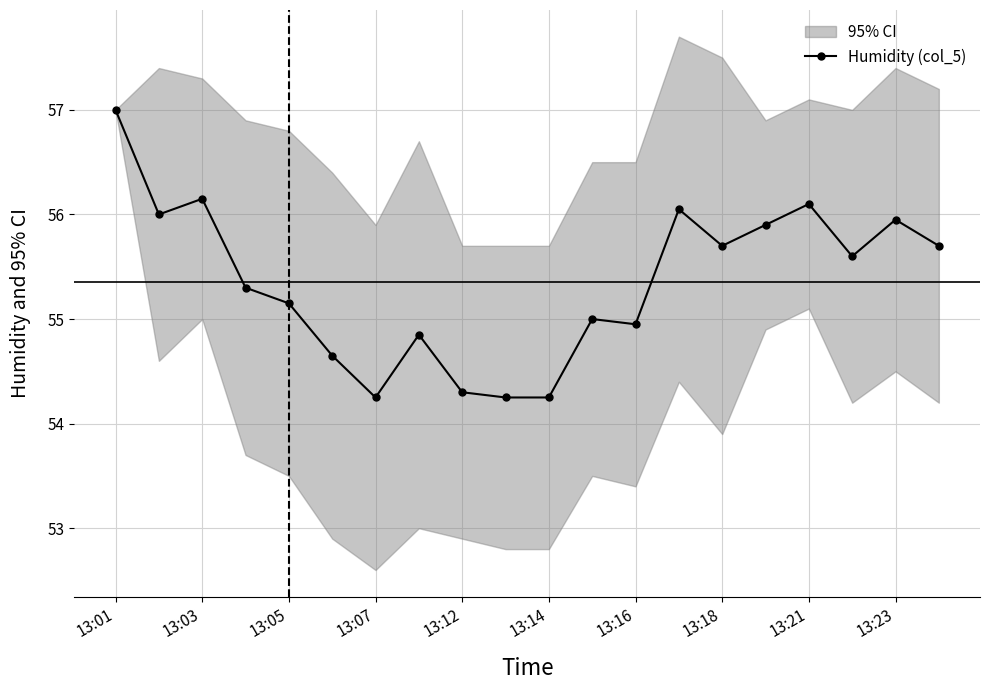

At which label does Humidity (col_5) reach its peak?

13:01